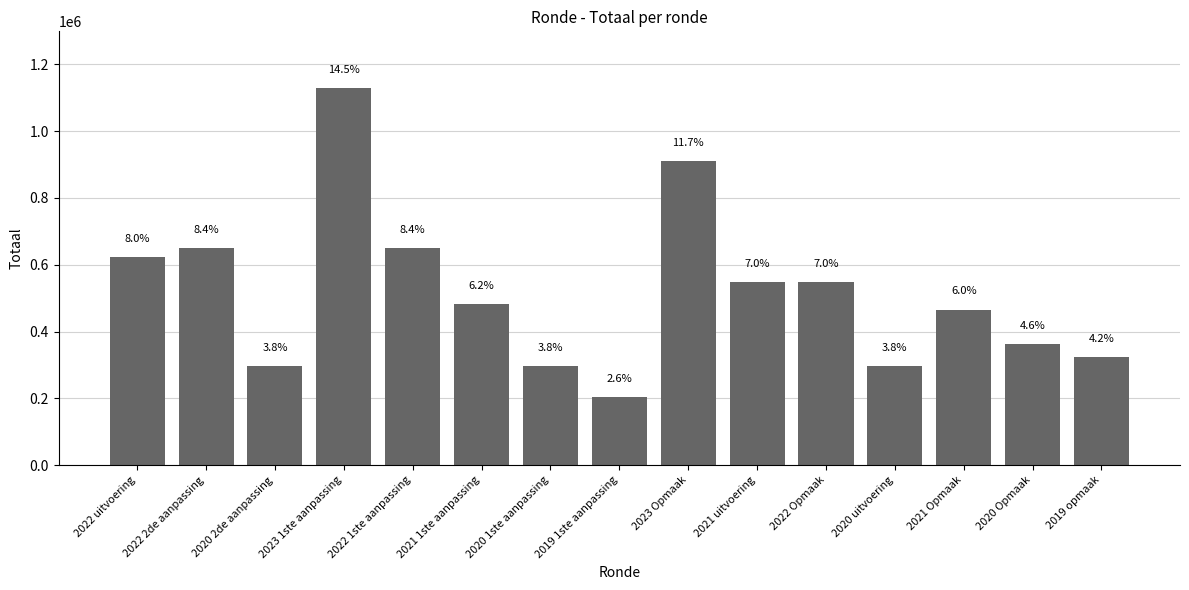

Reading left to right, what are all the values shown in this chart?

624224	650851	298347	1129388	650851	481945	298347	204903	911727	547754	547296	295719	466182	361662	324617